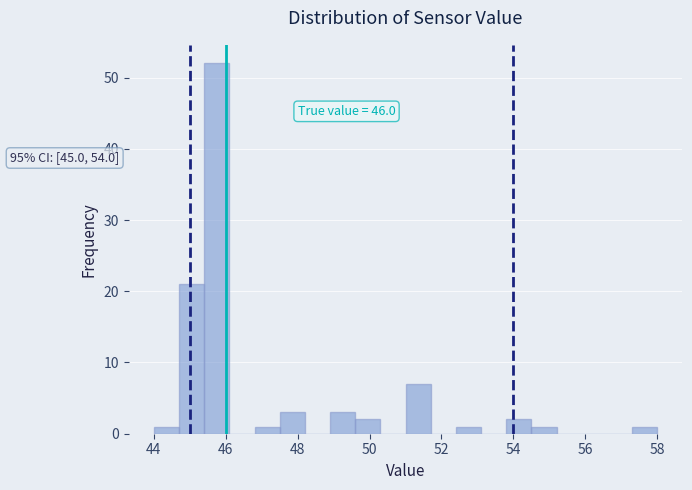

Around what value on the x-axis is the tallest bar? Give the approximate position of its centre, as read against the axis.

45.8